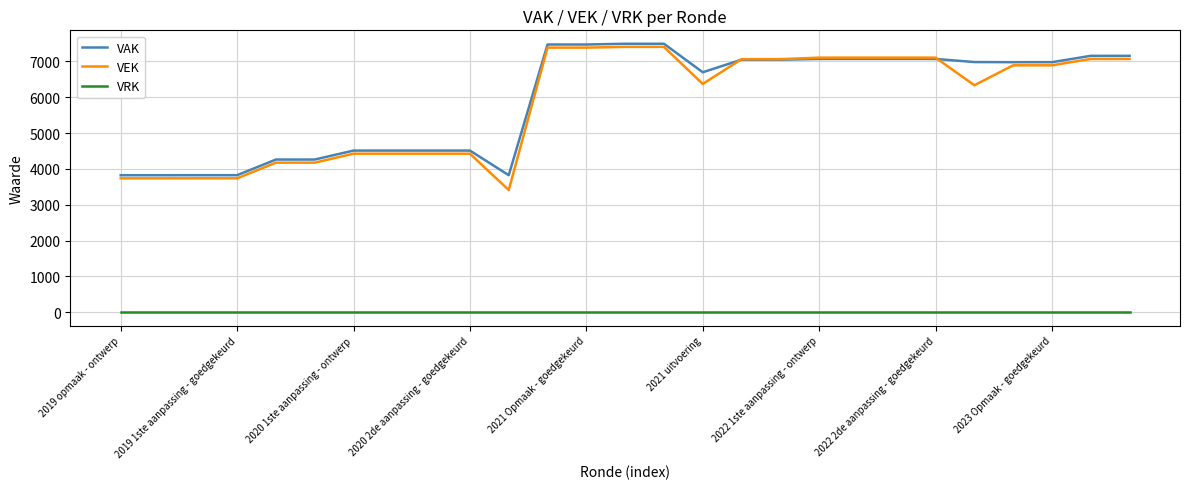

What is the average value of the VAK series?

5925